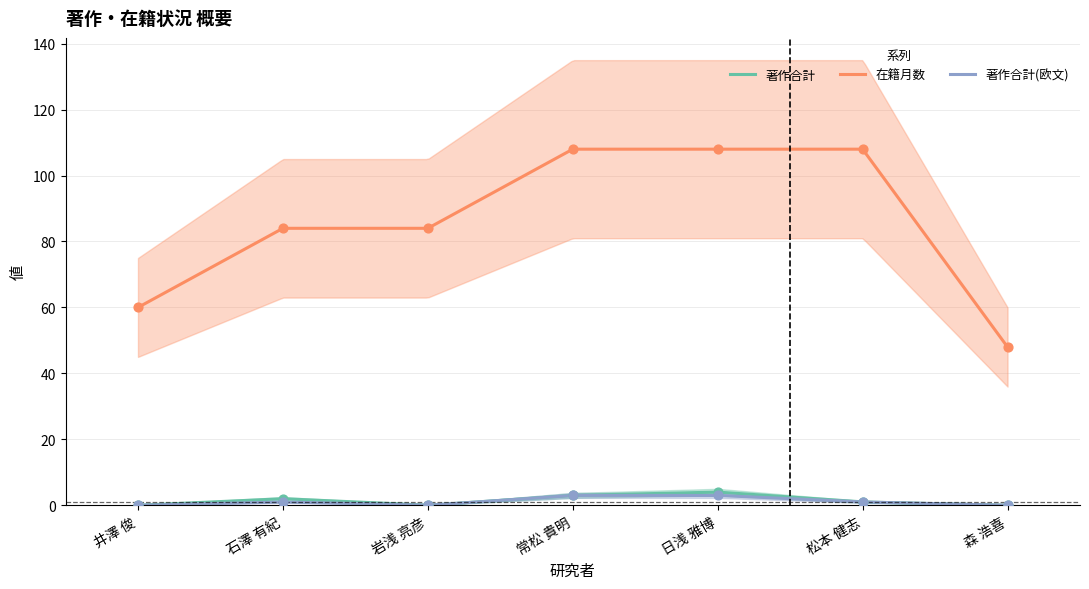

Which series has the widest spread of Y values?

在籍月数